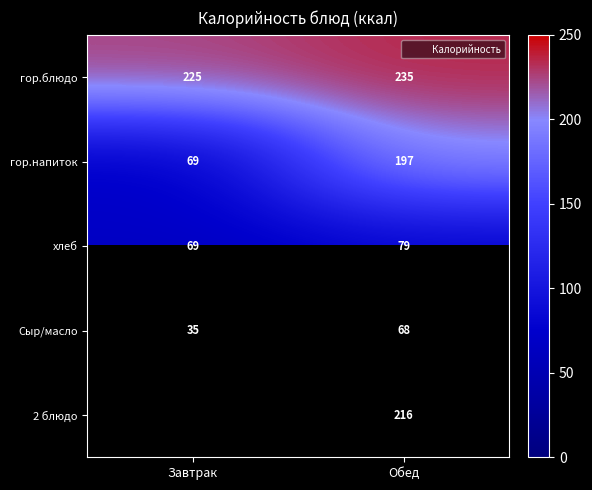

Which series has the largest total across all categories?

гор.блюдо